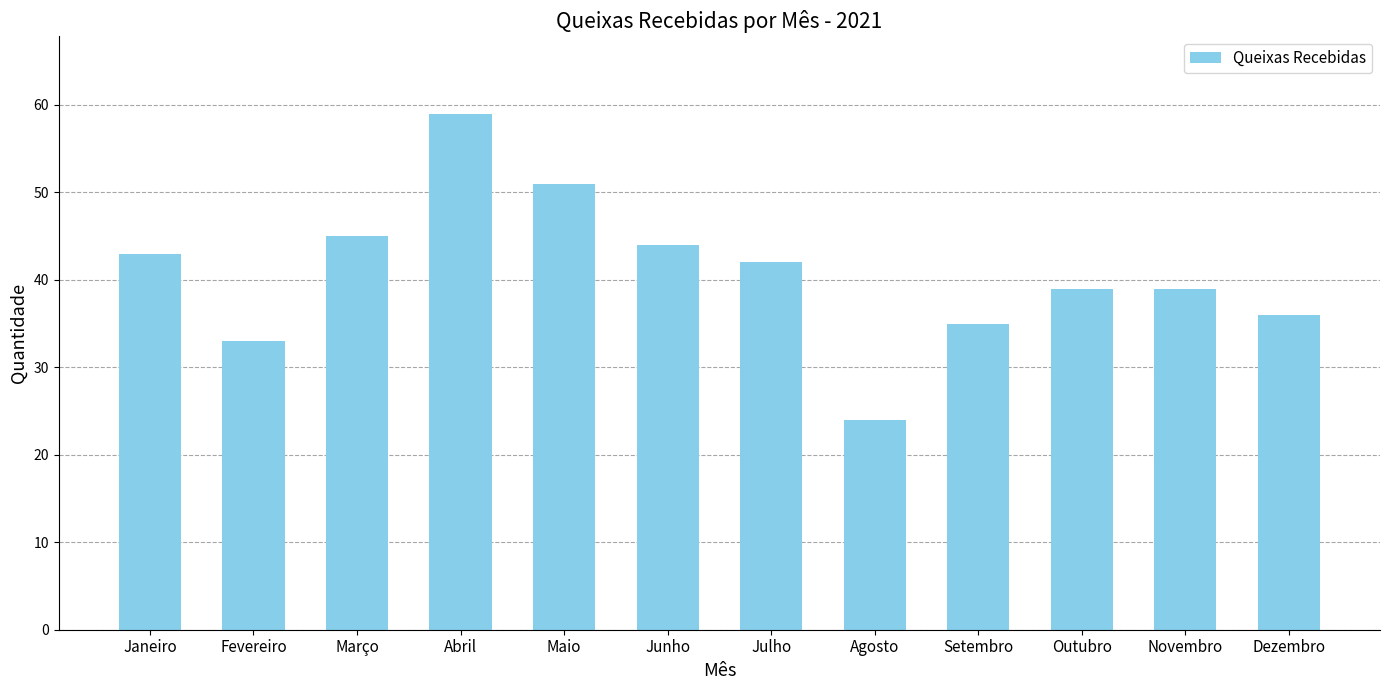

How many data points does each series have?

12